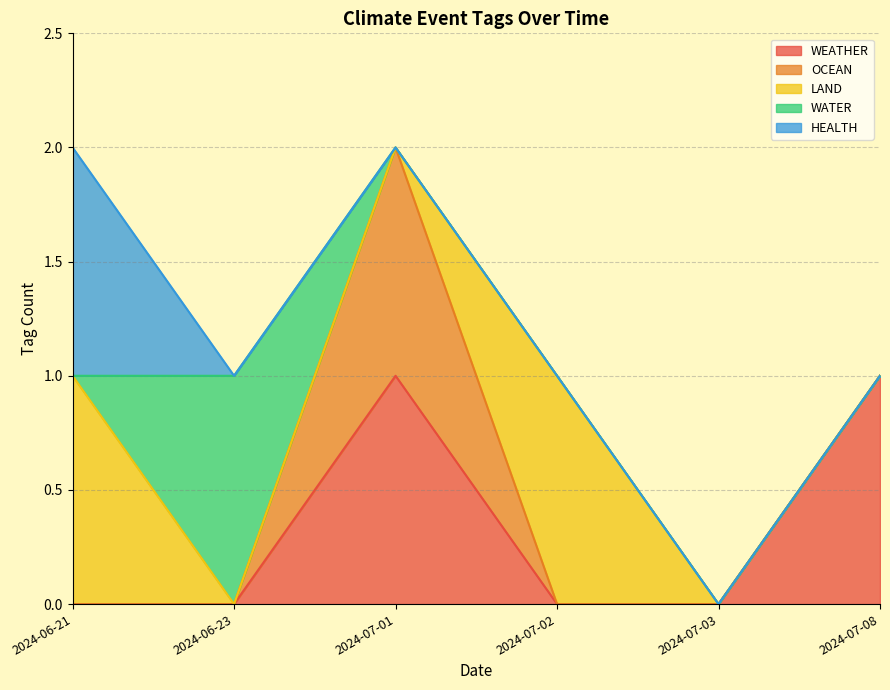

List the labels in order of OCEAN value, largest first.

2024-07-01, 2024-07-08, 2024-07-03, 2024-07-02, 2024-06-21, 2024-06-23